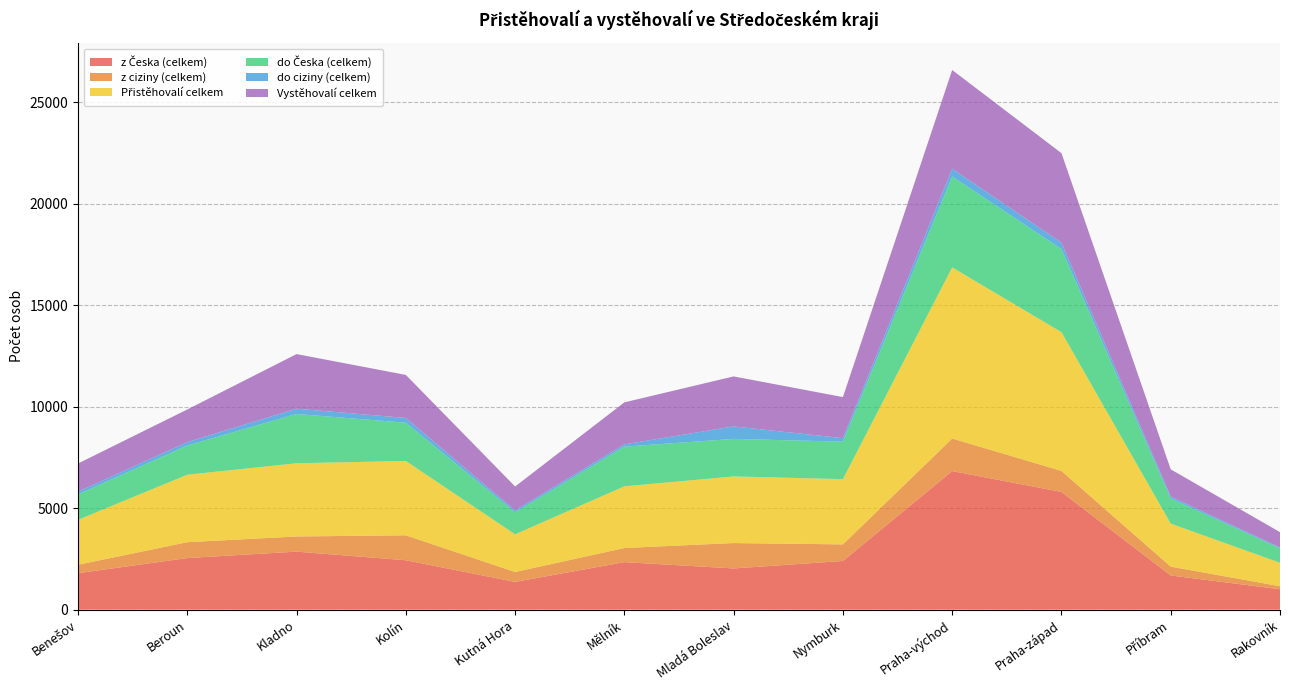

Reading left to right, extract all data points from this chart.

z Česka (celkem): 1797	2542	2858	2434	1367	2341	2030	2398	6826	5798	1683	1006
z ciziny (celkem): 415	781	747	1228	488	696	1251	816	1603	1036	436	148
Přistěhovalí celkem: 2212	3323	3605	3662	1855	3037	3281	3214	8429	6834	2119	1154
do Česka (celkem): 1253	1439	2428	1884	1083	1954	1849	1846	4477	4094	1236	710
do ciziny (celkem): 134	168	261	235	95	114	614	175	384	314	100	45
Vystěhovalí celkem: 1387	1607	2689	2119	1178	2068	2463	2021	4861	4408	1336	755